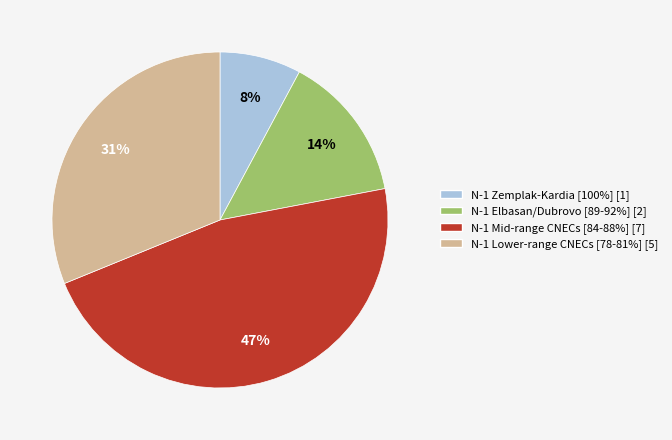

To the nearest percent, what is the average slice percentage?

25%